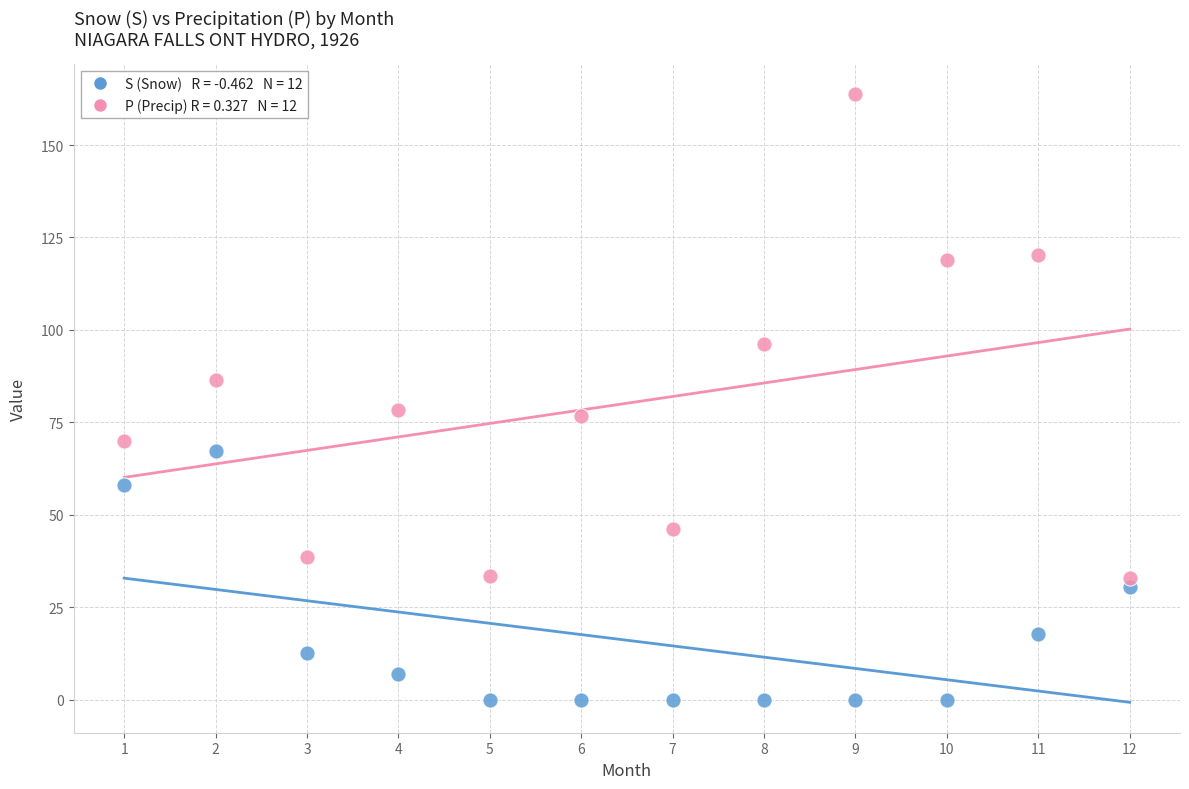

Across all data points, what is the range of X values (max minus min)?

11.0